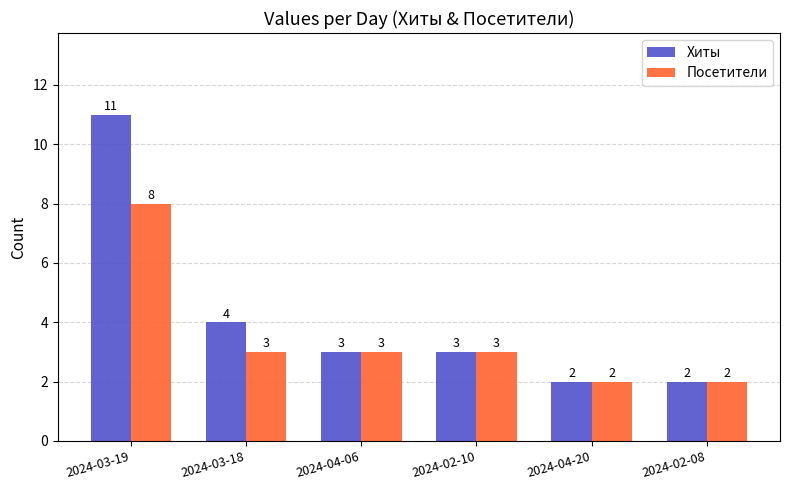

At which category is the sum across all series the highest?

2024-03-19